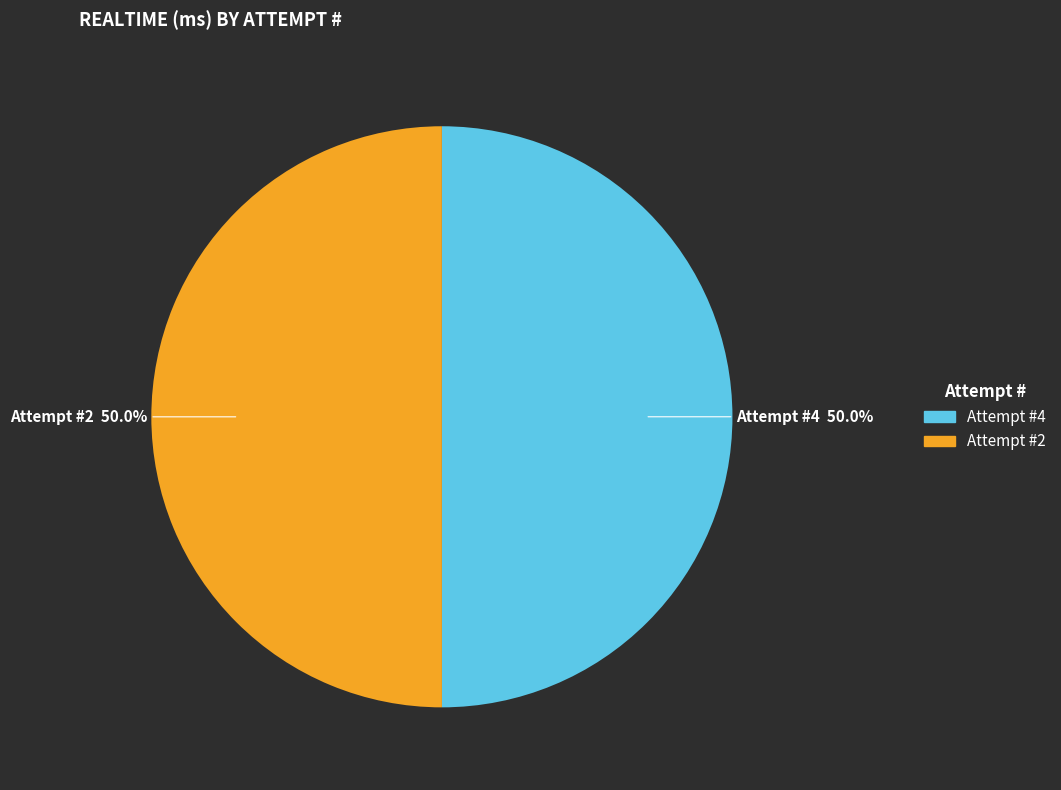

How many slices are in this pie chart?

2